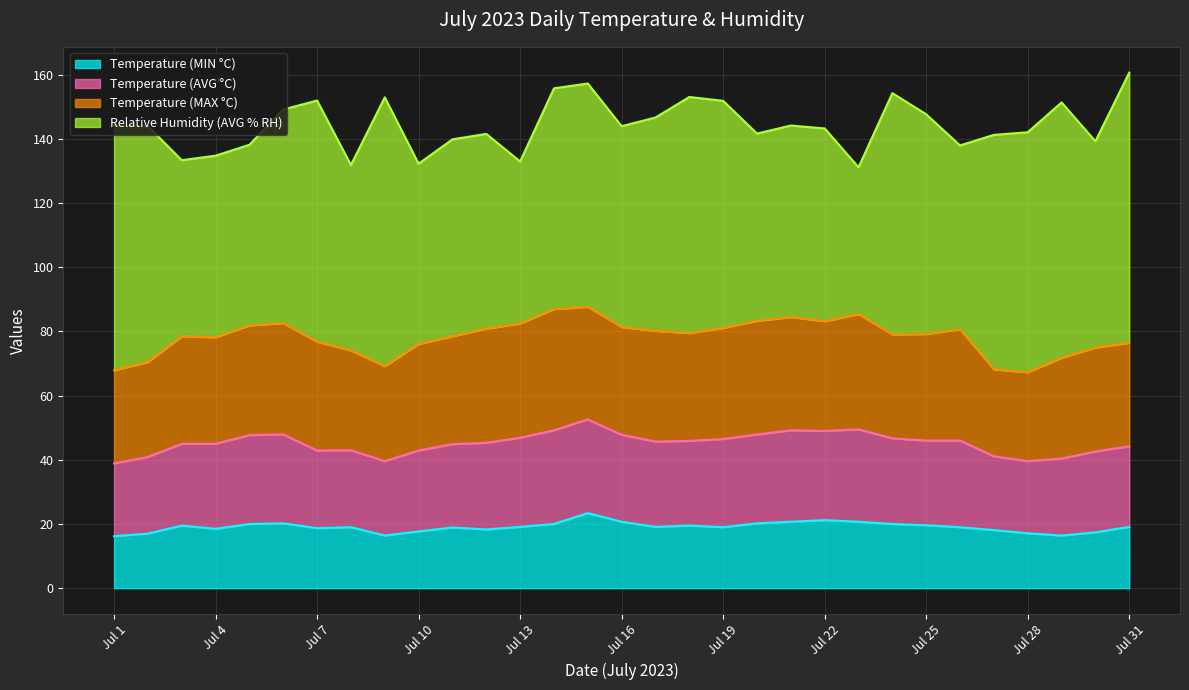

The Temperature (MIN °C) series shows 29.7 at Jul 10. True or false?

False